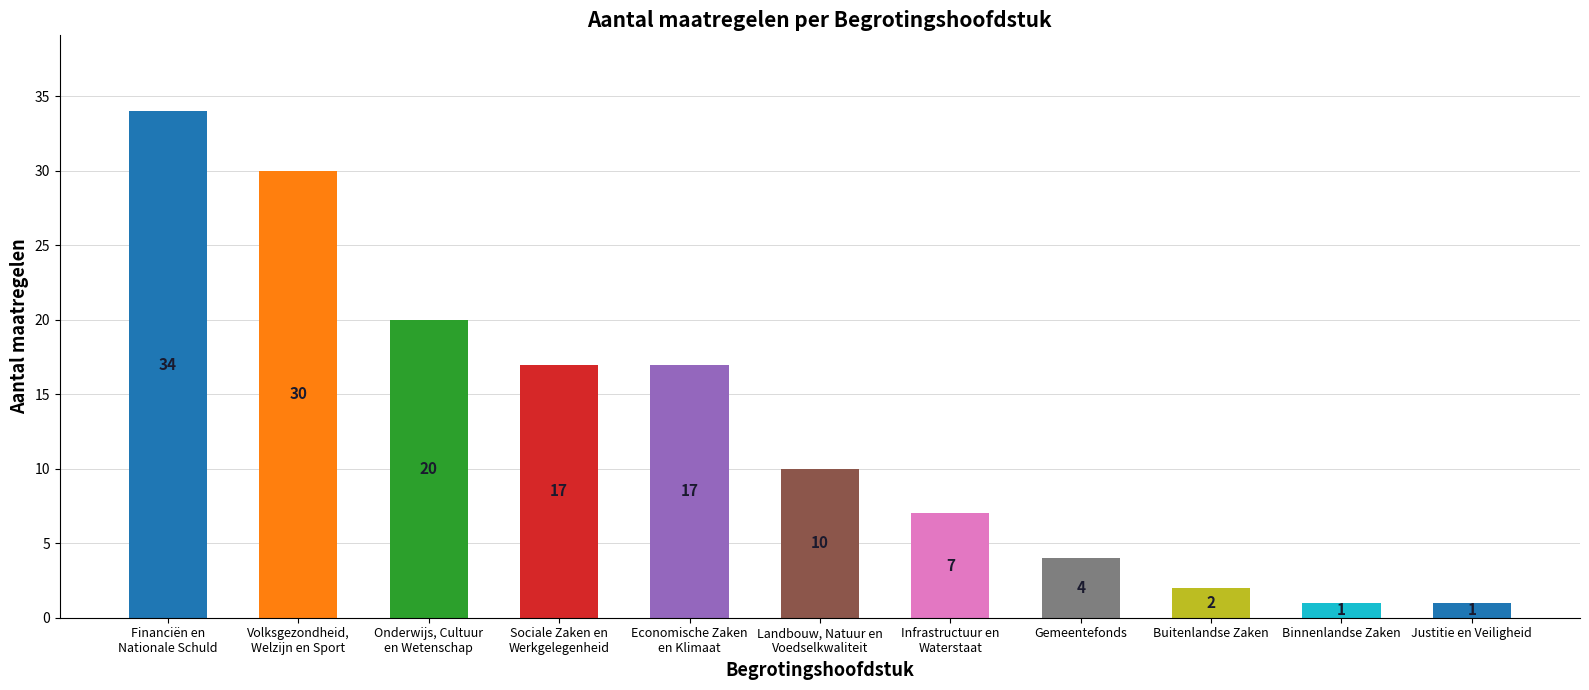

What is the difference between the second highest and second lowest values?

29